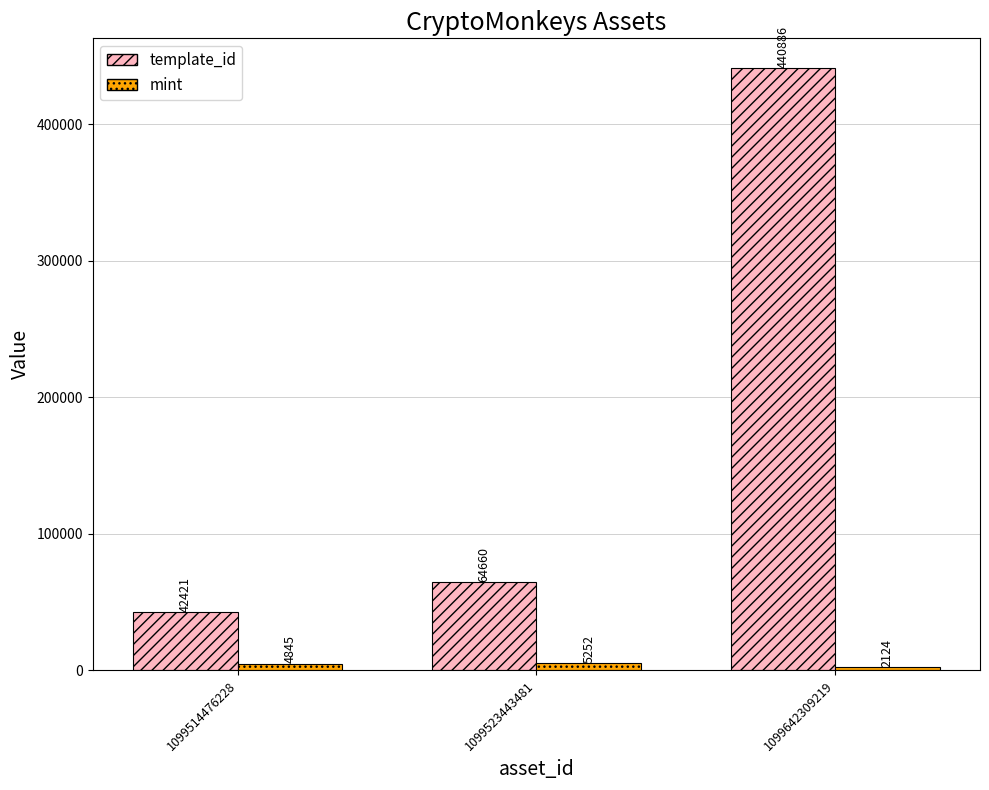

The value of mint at 1099523443481 is 5252. True or false?

True